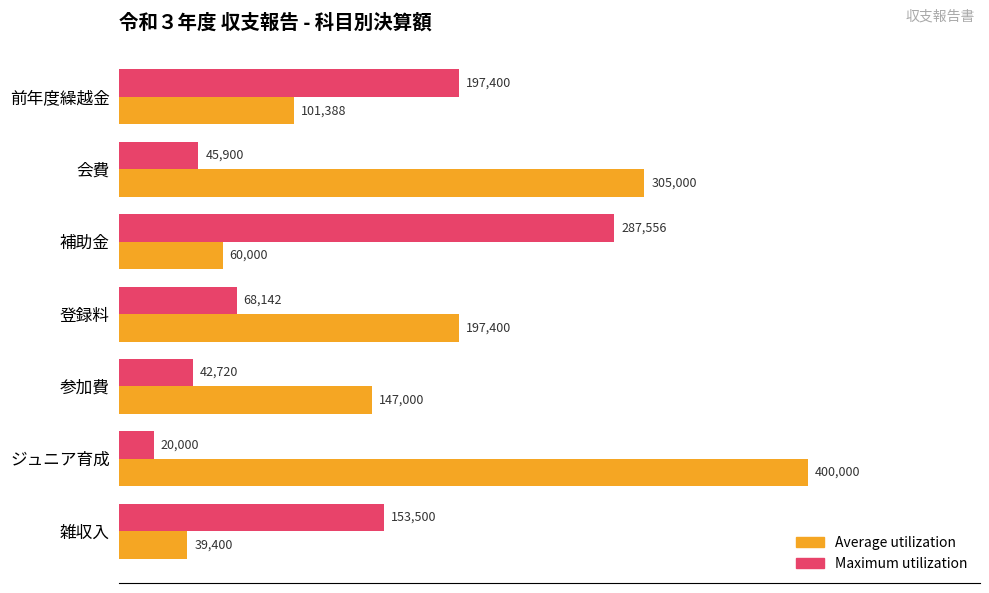

What is the difference between the maximum and minimum values in the Maximum utilization series?

267556